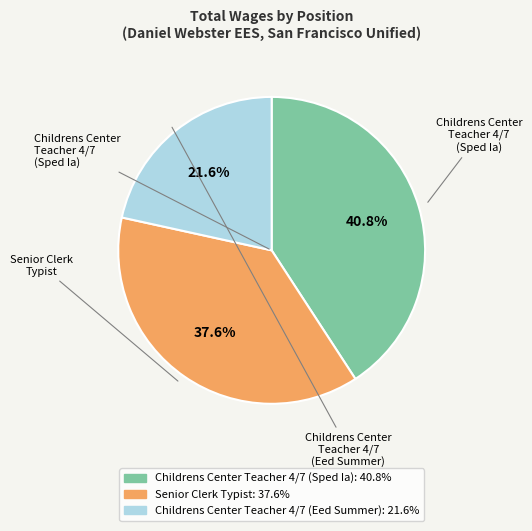

To the nearest percent, what portion does Childrens Center Teacher 4/7 (Eed Summer) represent?

22%